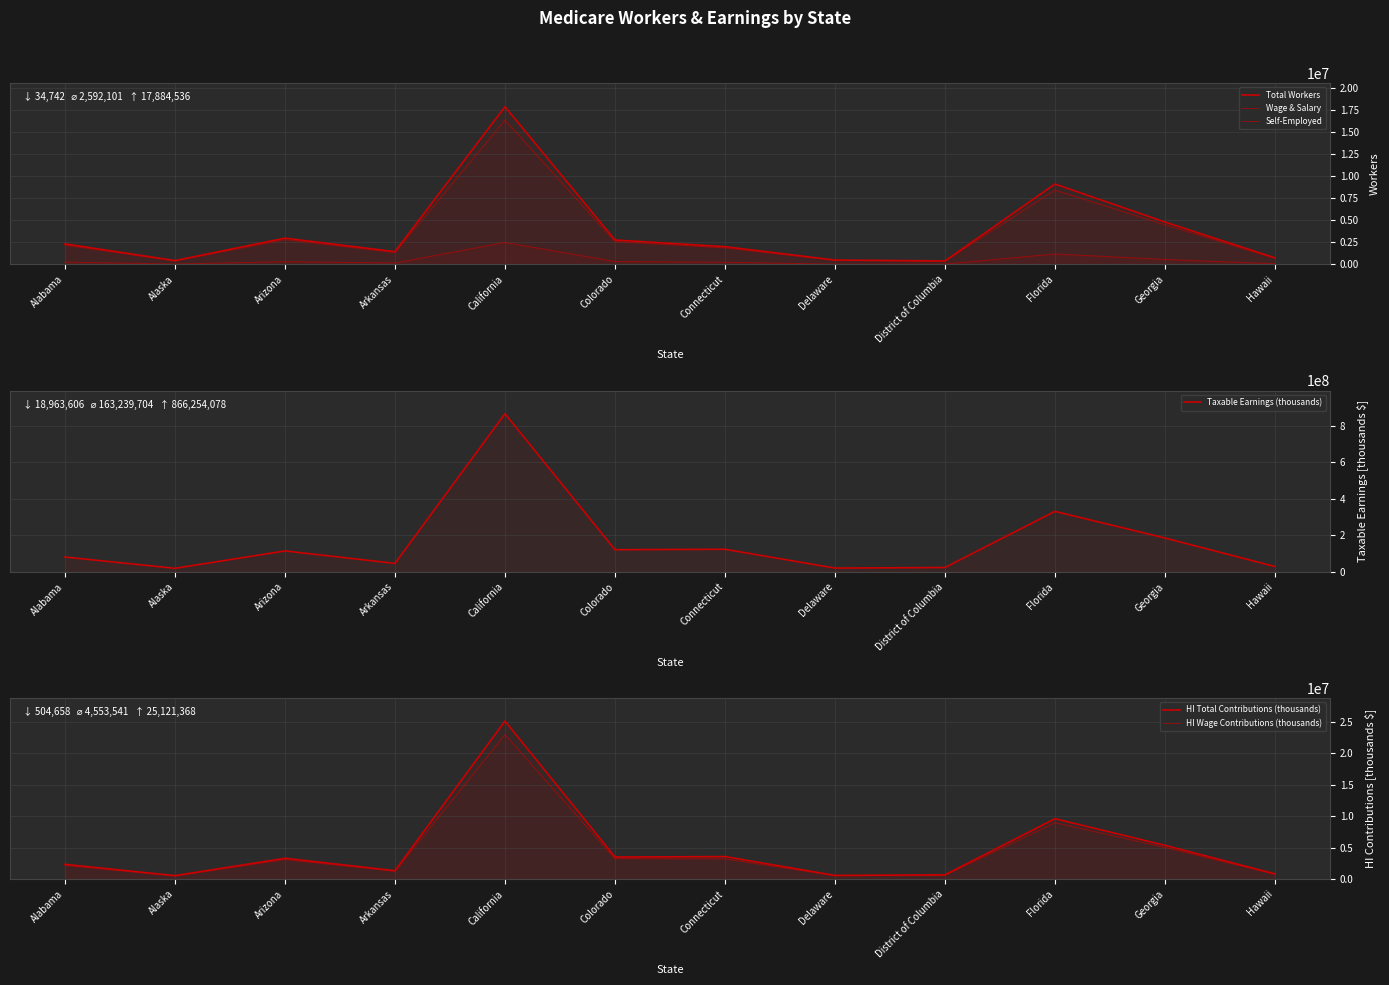

Reading left to right, list all the values displayed in this chart.

Total Workers: 2332251	436234	2982167	1448314	17884536	2773015	2013382	495579	393548	9119359	4811395	748152
Wage & Salary: 2193753	413378	2815050	1357979	16379266	2603442	1878750	477834	375565	8436645	4503199	703788
Self-Employed: 259176	44845	310103	162784	2492683	334124	239588	34742	37423	1184228	564743	74639
Taxable Earnings (thousands): 80691939	18963606	114200164	45992559	866254078	120897731	123453647	20179297	23366956	330966840	185068958	28840677
HI Total Contributions (thousands): 2340066	549945	3311805	1333784	25121368	3506034	3580156	585200	677642	9598038	5367000	836380
HI Wage Contributions (thousands): 2198707	504658	3116175	1250411	22981103	3248637	3217241	557839	607952	8976254	5036969	781640